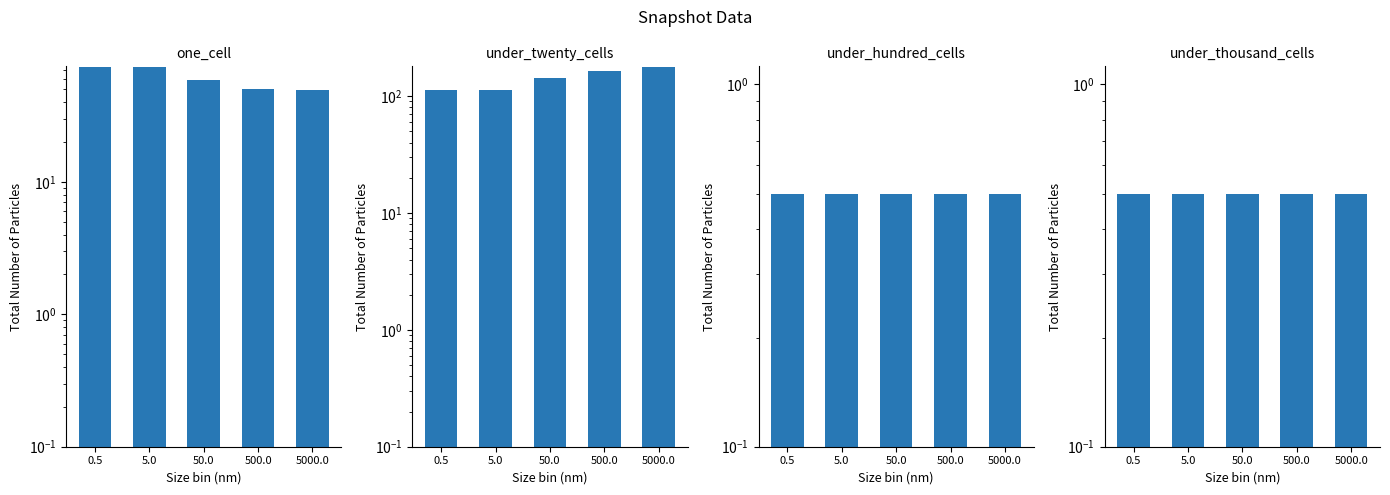

What value does the one_cell series have at 50.0?

59.0